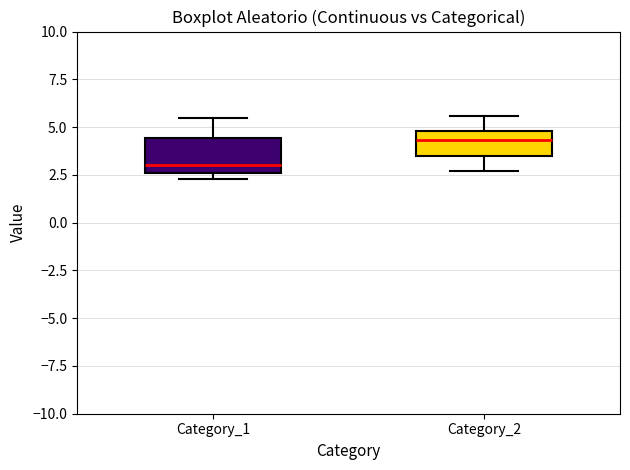

Which box is the tallest, from its lower edge to its upper edge?

Category_1